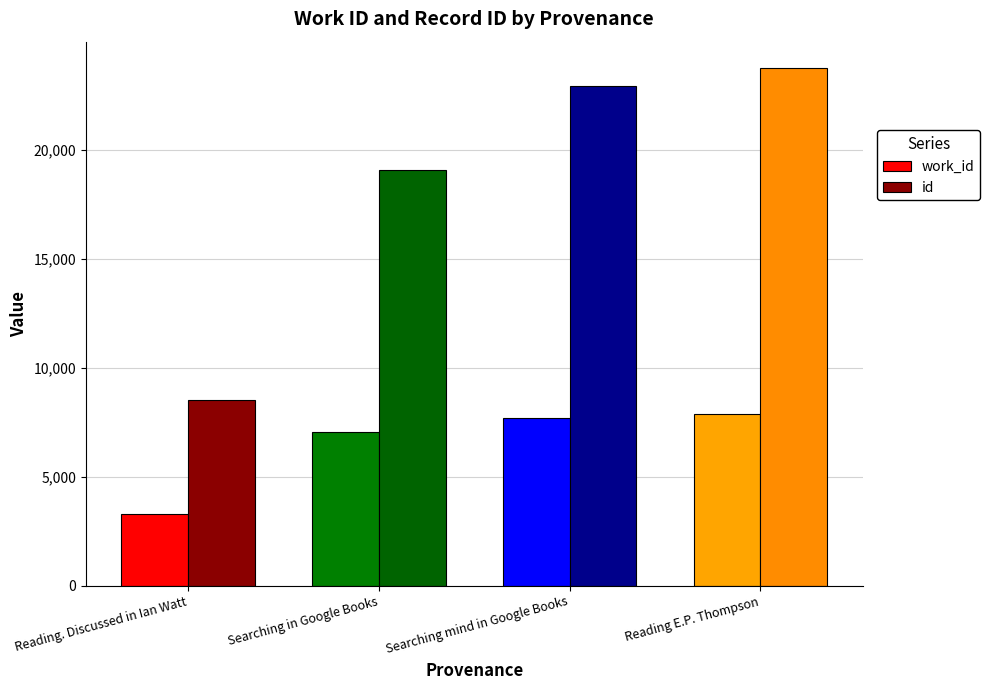

At Searching in Google Books, list the series in order from smallest to largest.

work_id, id